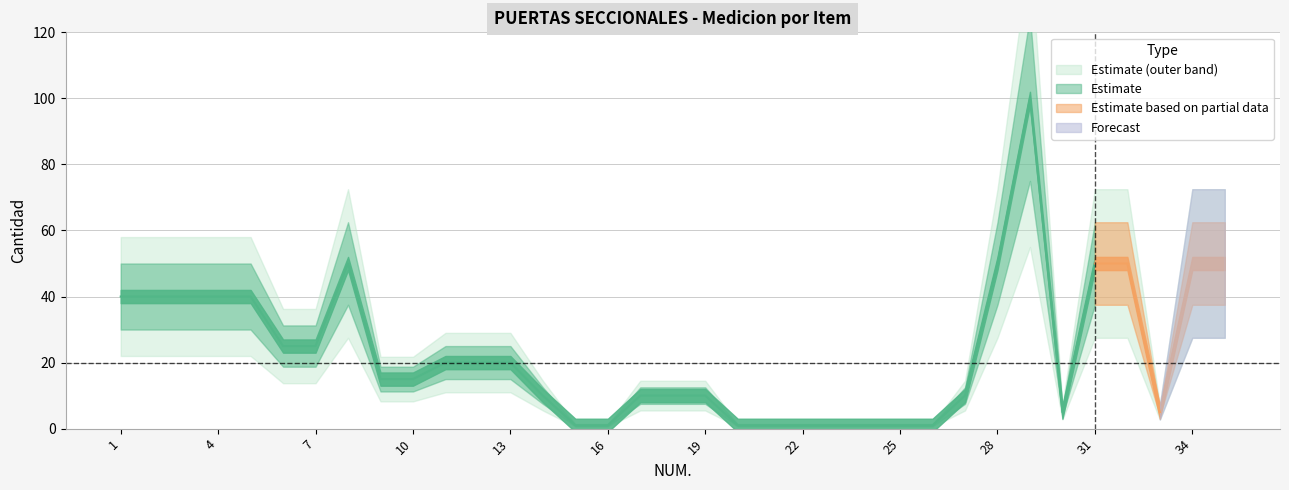

Where does the Medicion series first go above 15?

1